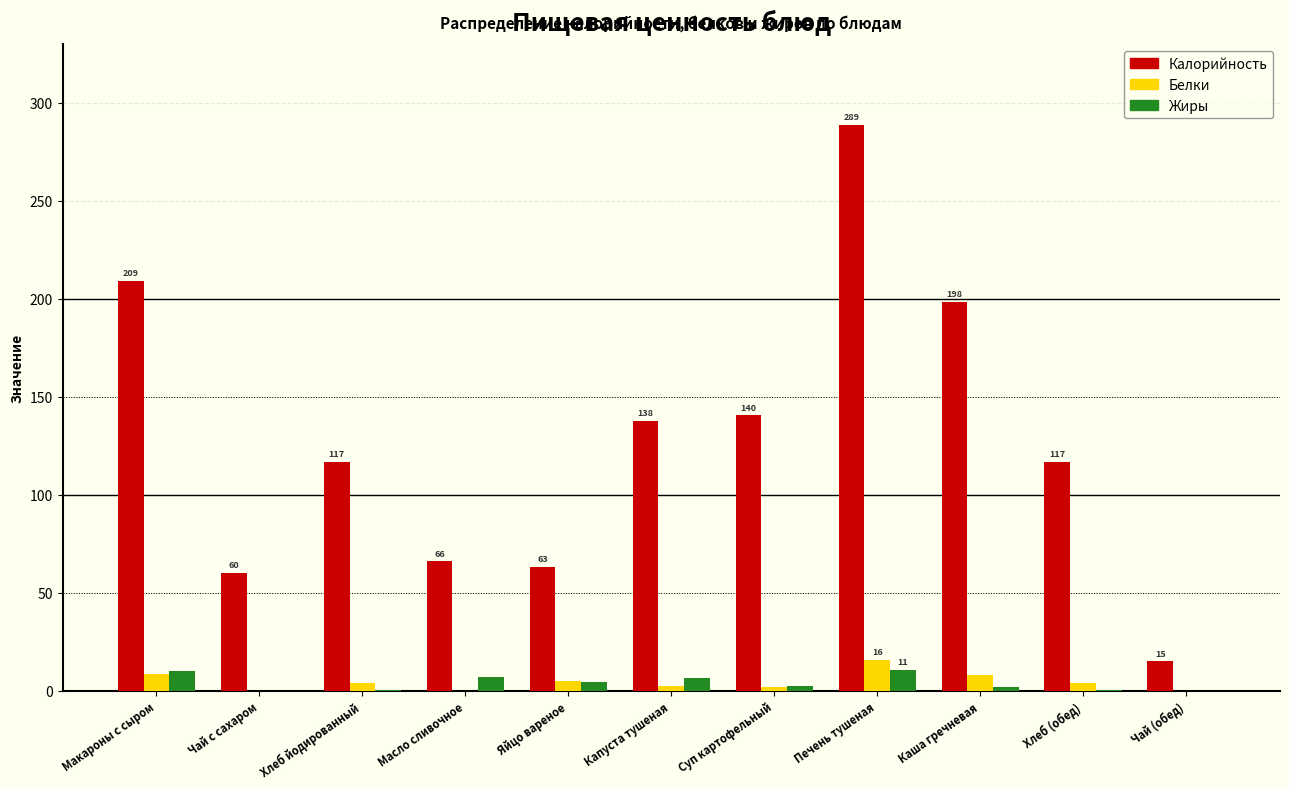

What is the sum of all Белки values?

50.1